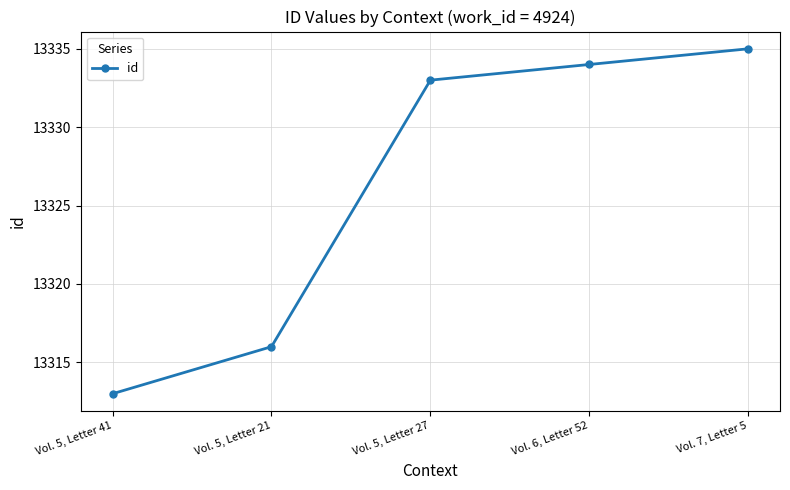

What is the value of the 1st point from the left?

13313